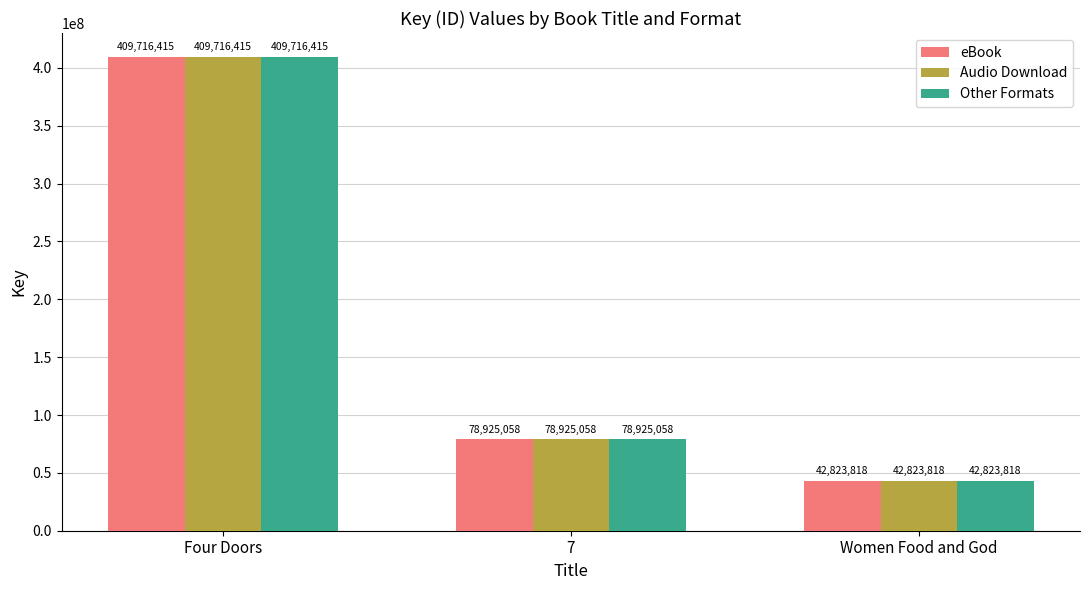

Where does the eBook series first go above 78925058?

Four Doors